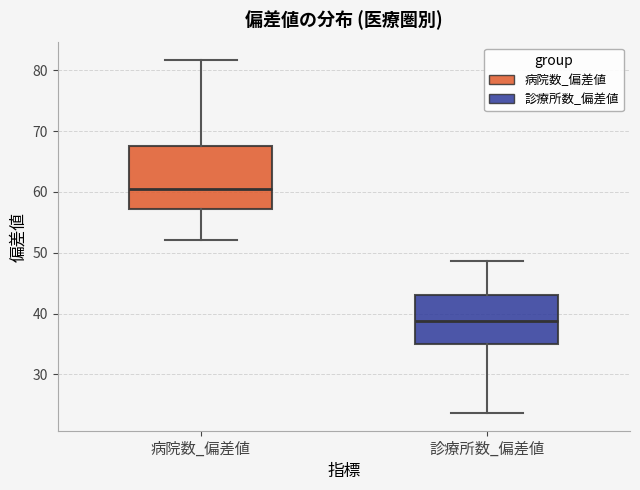

Where is the lower edge of the box for 病院数_偏差値 on the y-axis? The values are not printed on the chart, so give them approximately, as read against the axis.

57